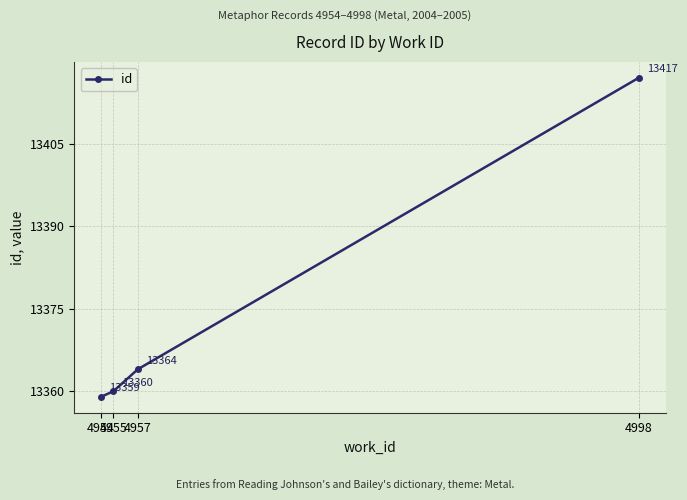

The value at 4998 is 21493. True or false?

False